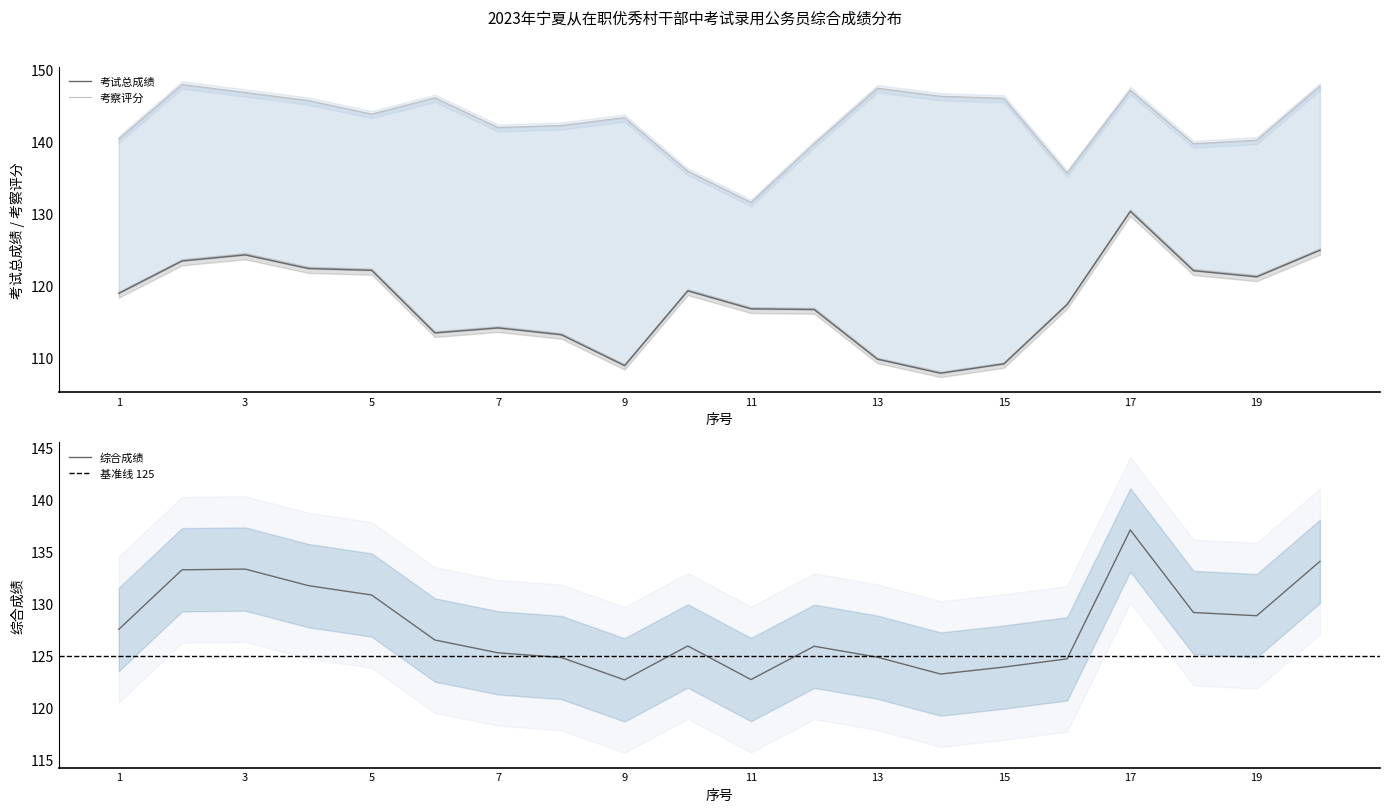

What is the smallest value displayed?

107.8